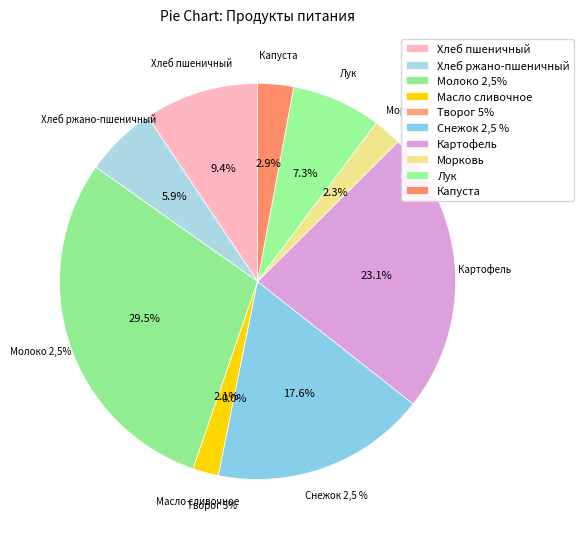

True or false: Капуста accounts for 17% of the total.

False